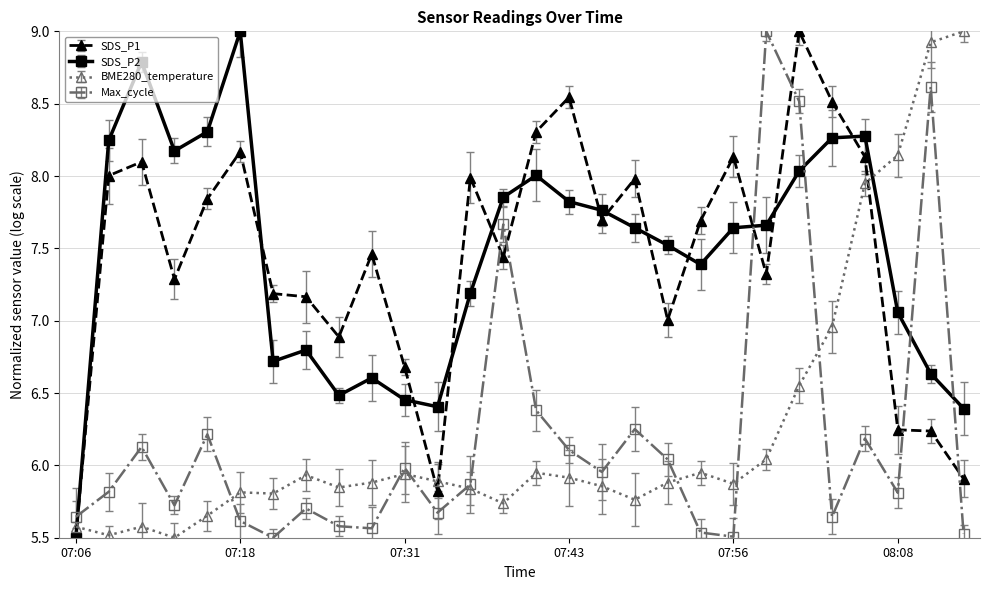

What is the maximum value for BME280_temperature?

9.0